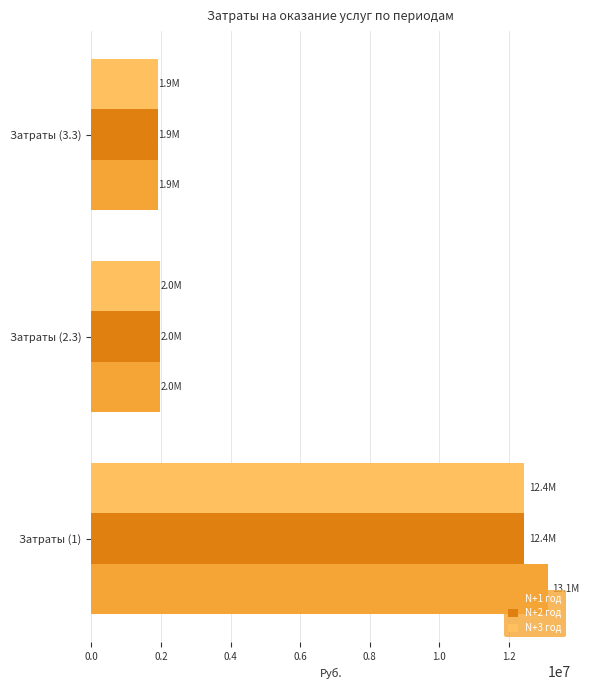

Is the value of N+2 год at Затраты (1) greater than the value of N+3 год at Затраты (3.3)?

Yes